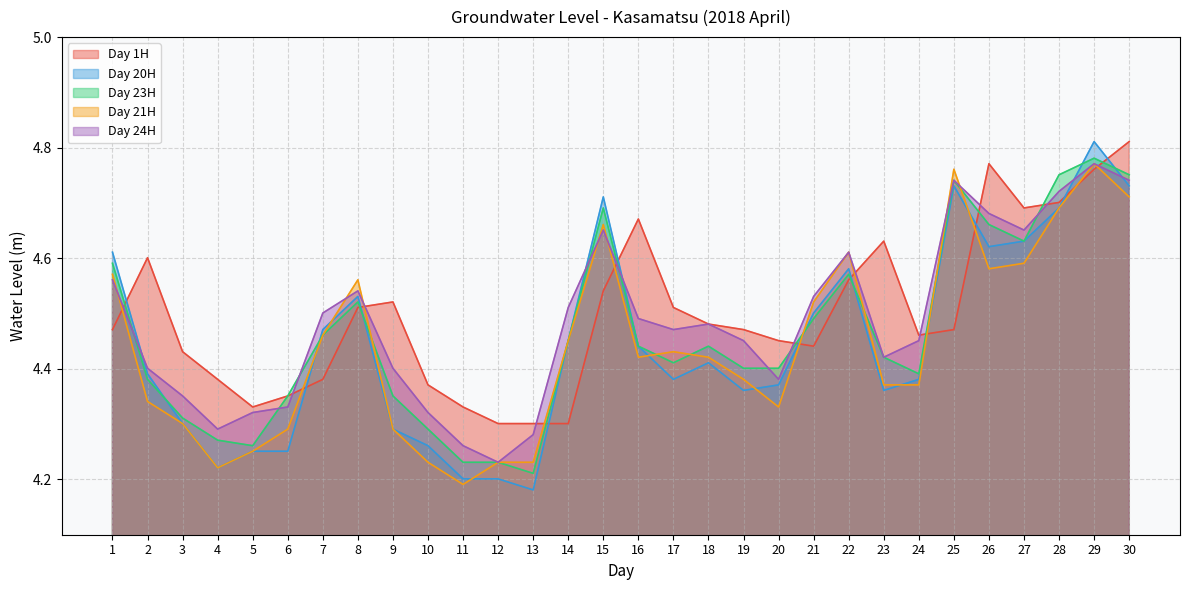

What is the spread (max minus min) of values at 27?

0.1